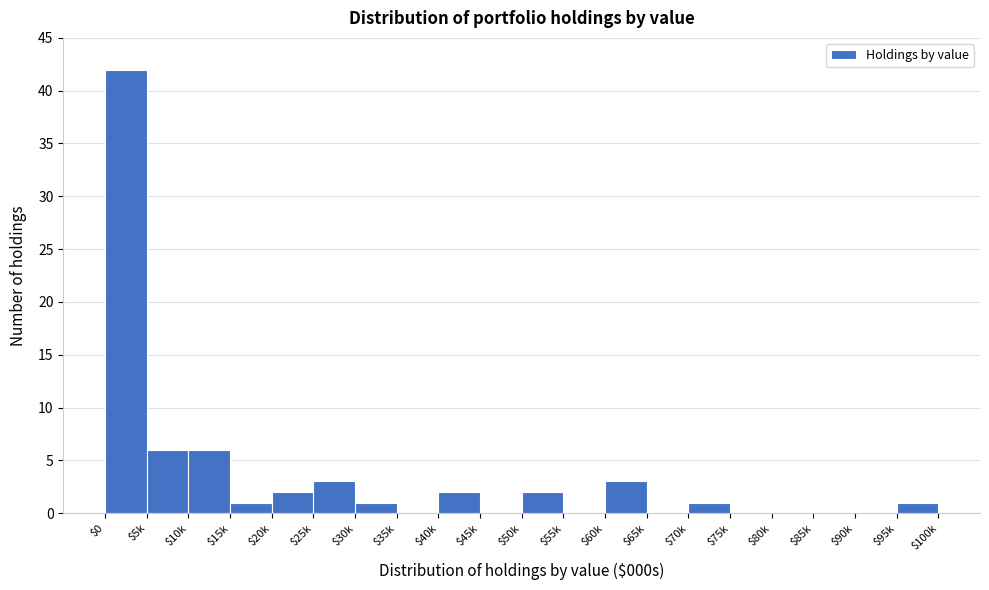

What is the sum of all values?

70